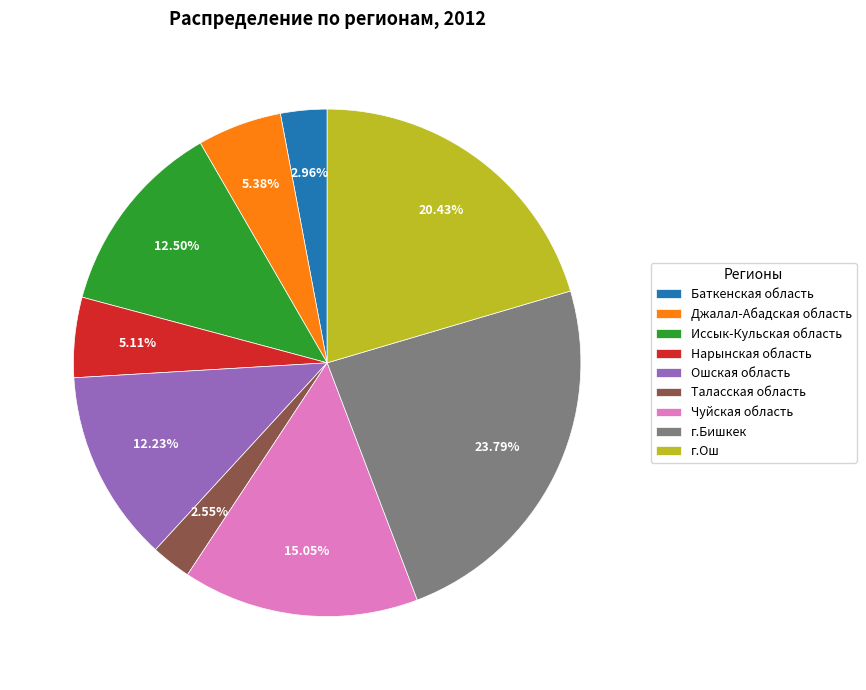

Does Иссык-Кульская область represent more than half of the total?

No